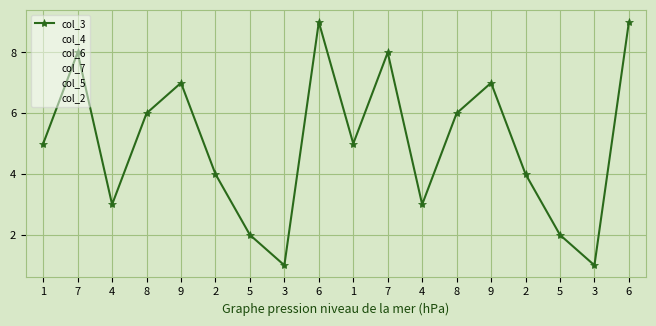

List the labels in order of col_2 value, smallest first.

1, 2, 5, 4, 4, 8, 8, 3, 9, 9, 7, 7, 6, 6, 5, 2, 3, 1